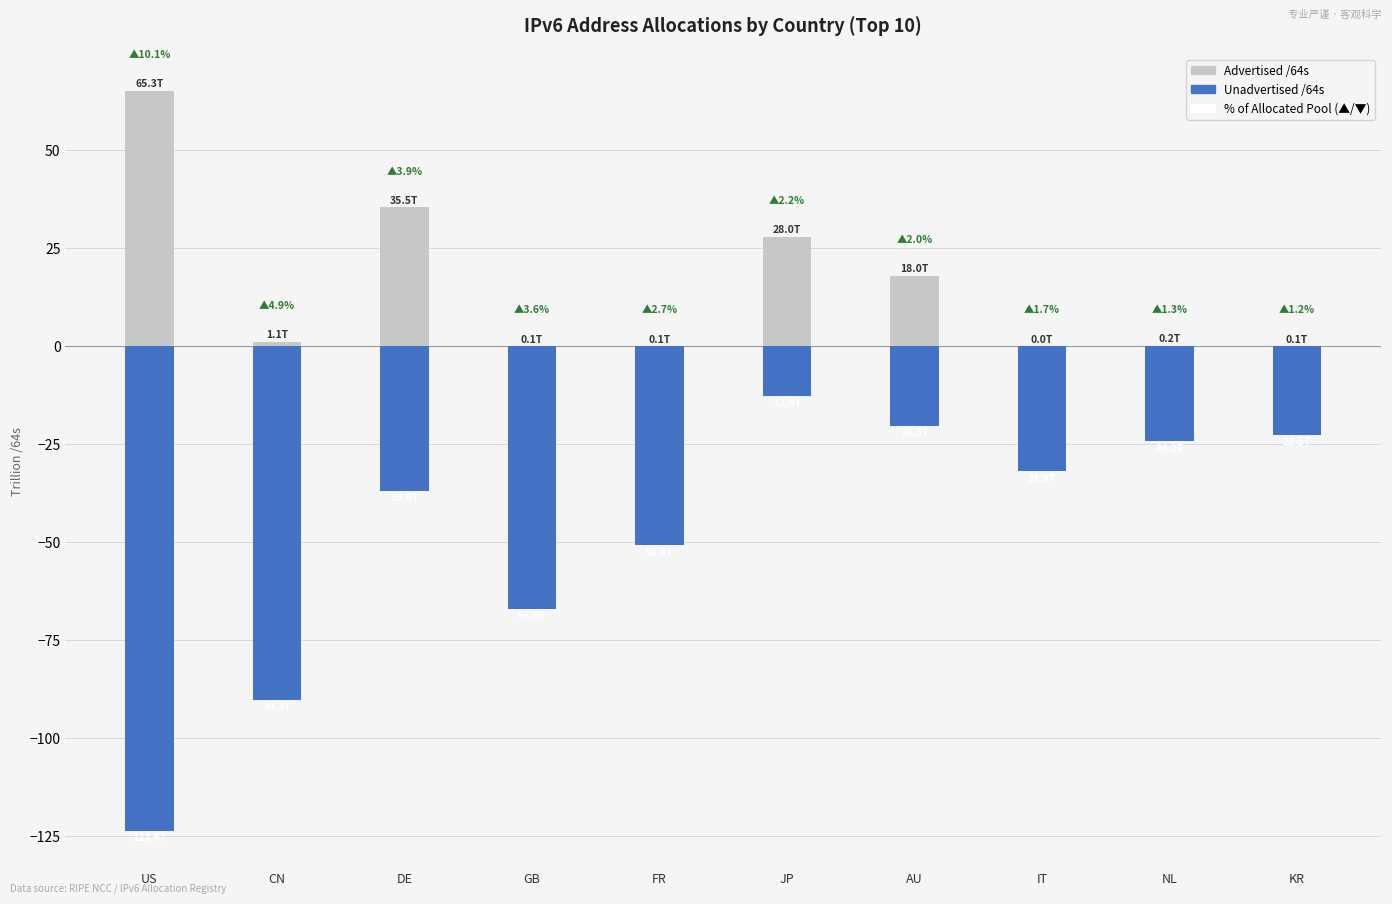

Is the value of Unadvertised /64s at JP greater than the value of Advertised /64s at FR?

No